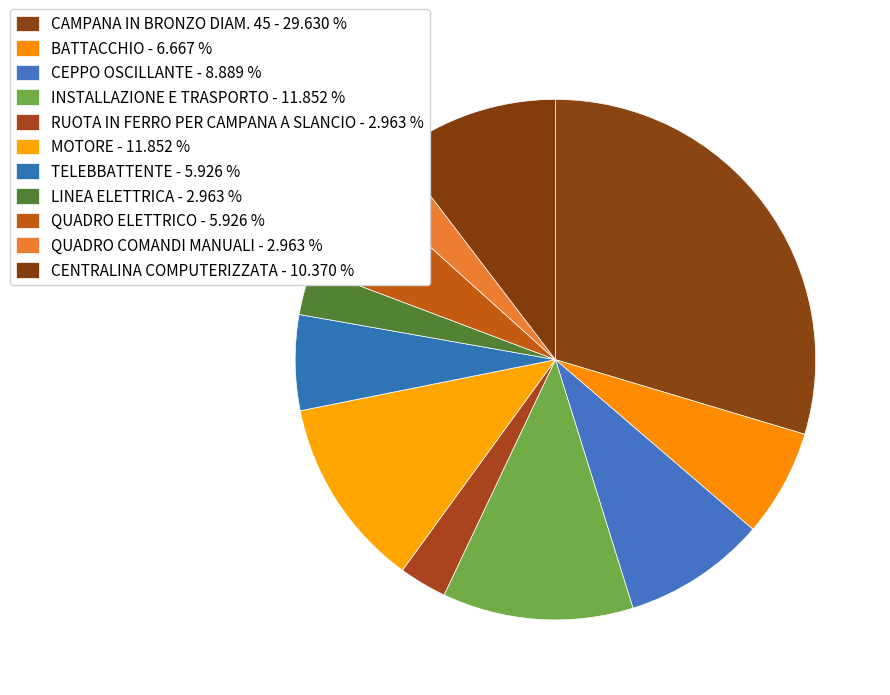

To the nearest percent, what percentage of the pie is CAMPANA IN BRONZO DIAM. 45?

30%